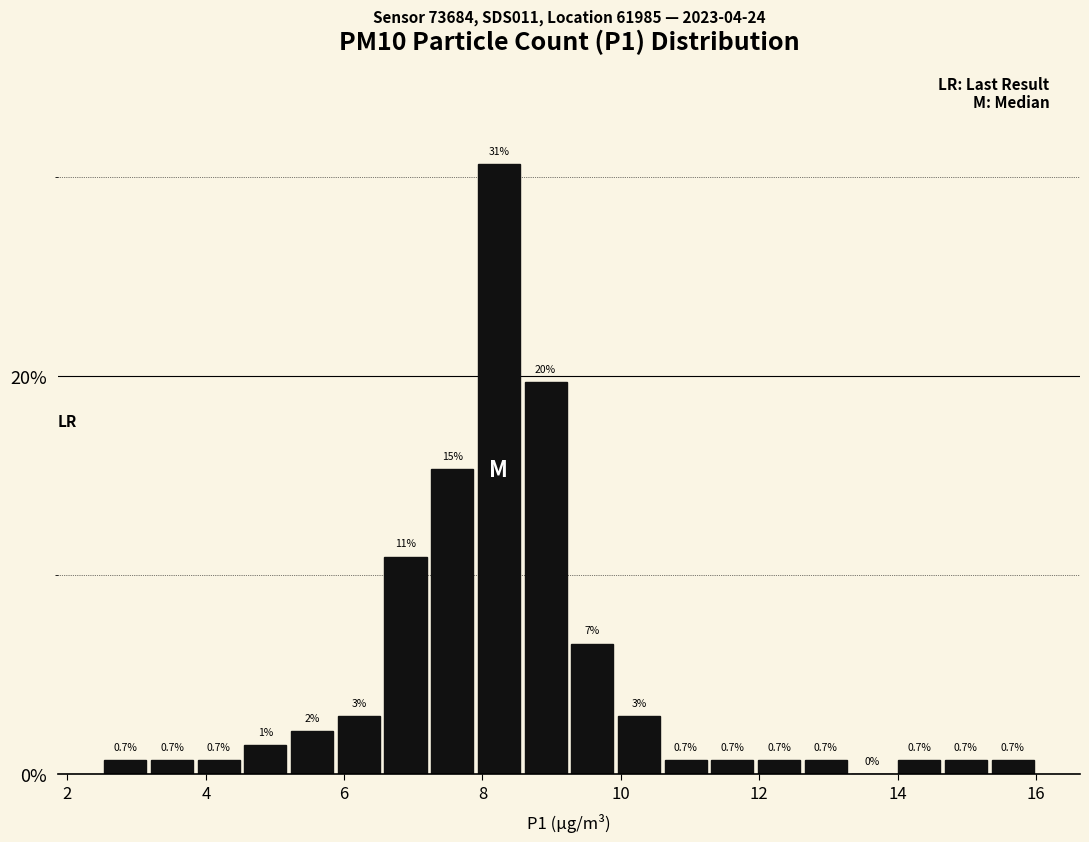

Read against the x-axis, roughly where is the centre of the tallest bar?

8.2